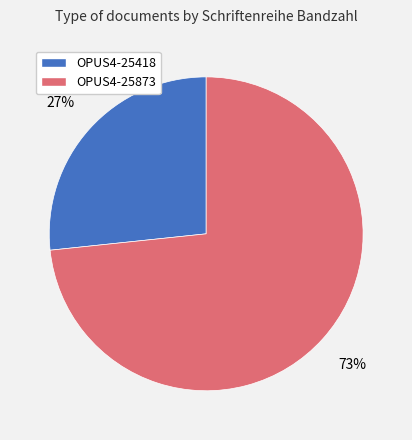

What percentage is the OPUS4-25873 slice, to the nearest percent?

73%